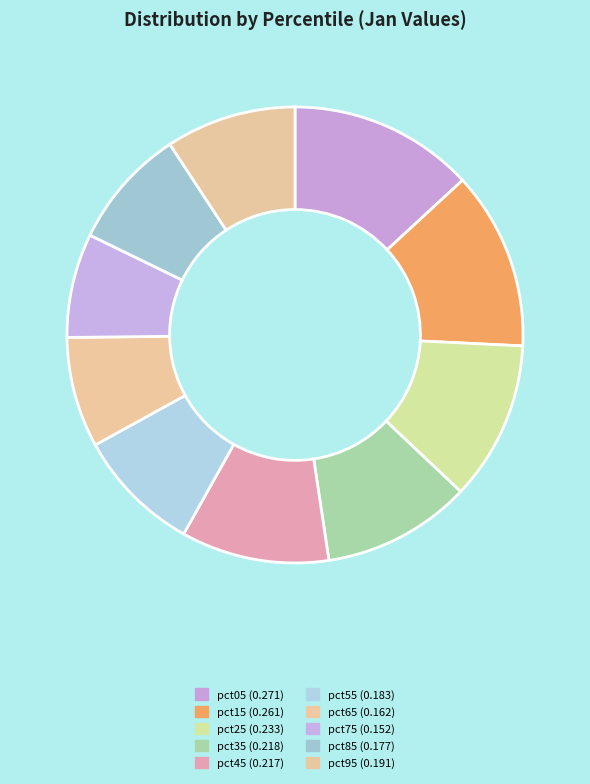

What is the largest slice in the pie chart?

pct05